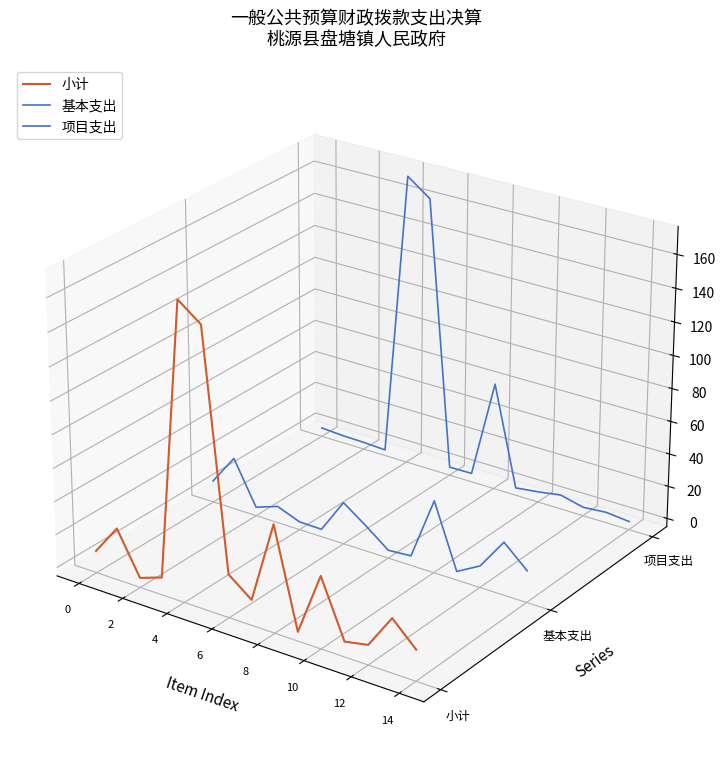

In 项目支出, how many points are higher than both neighbors (excluding endpoints)?

2